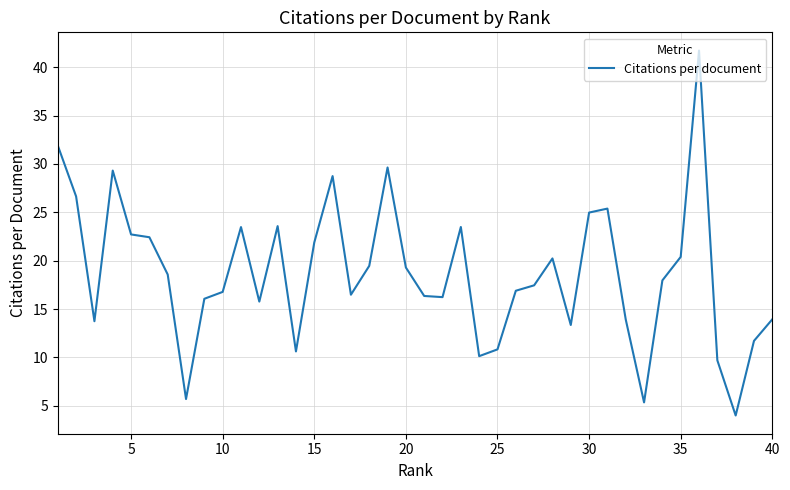

What is the smallest value displayed?

4.0